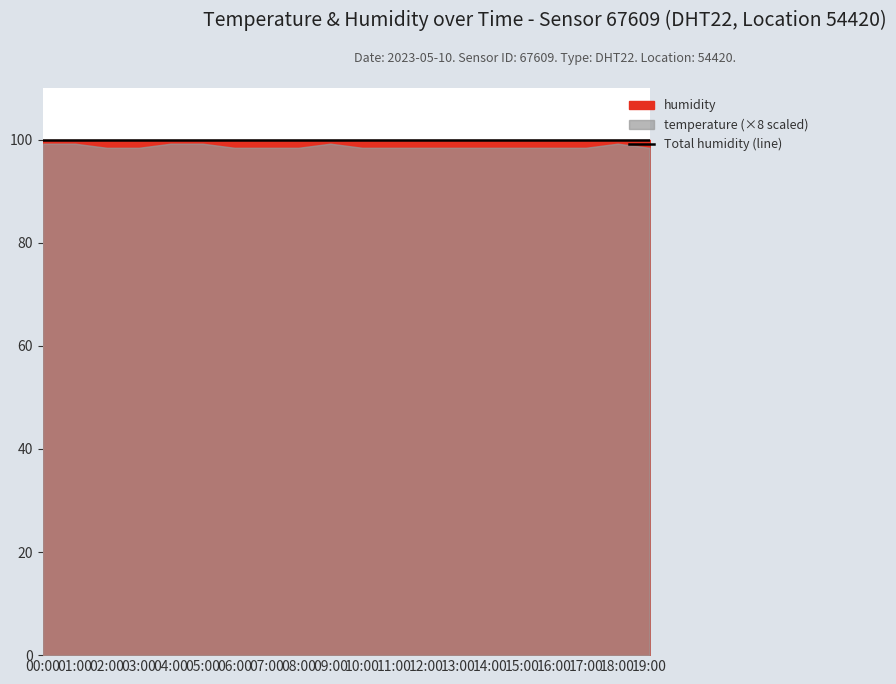

Is it true that temperature equals 12.3 at 13:00?

True